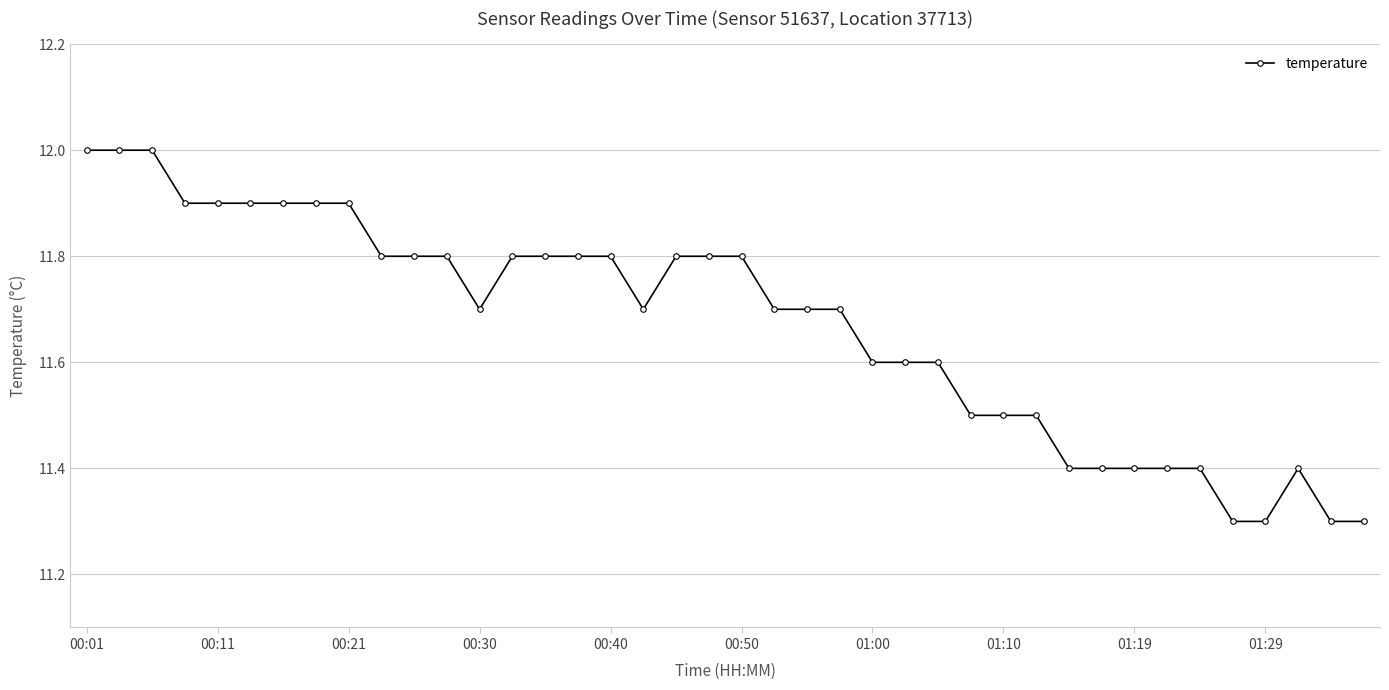

What is the value of the 32nd point from the left?

11.4